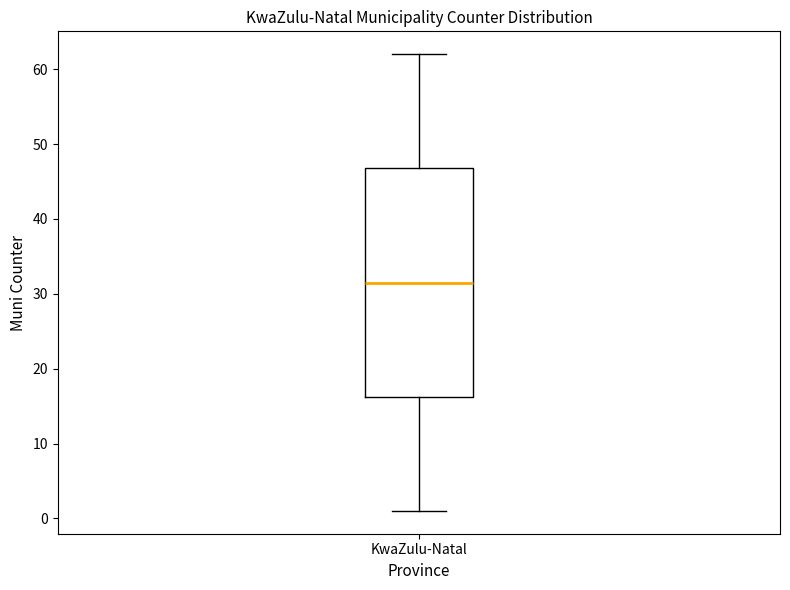

Transcribe this box plot: give where the median line is, the range the box spans, and where the two whiskers end, as read against the y-axis. The values are not printed on the chart, so give them approximately, as read against the axis.

median 32, box 16 to 47, whiskers 1 to 62